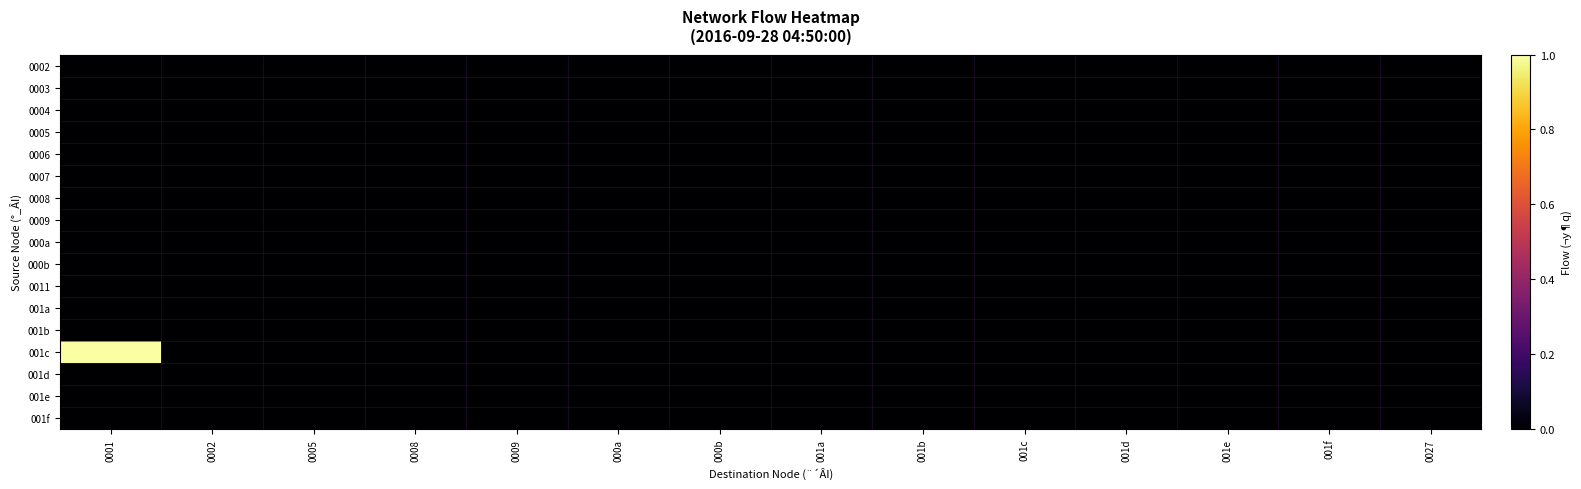

Between 001a and 001b, which series saw the biggest shift?

0002